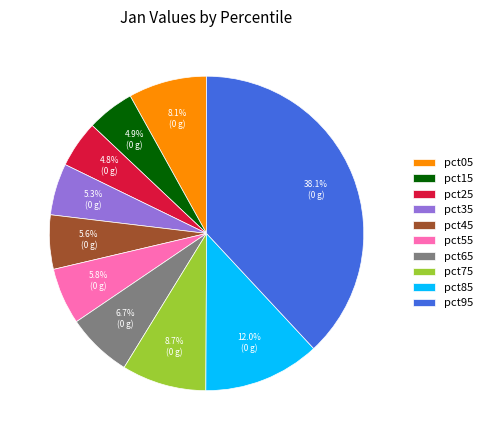

Count the number of slices in the pie.

10